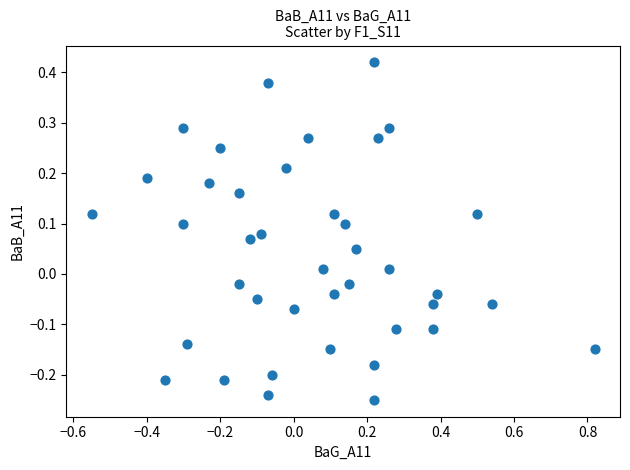

What is the range of Y values (max minus min)?

0.7